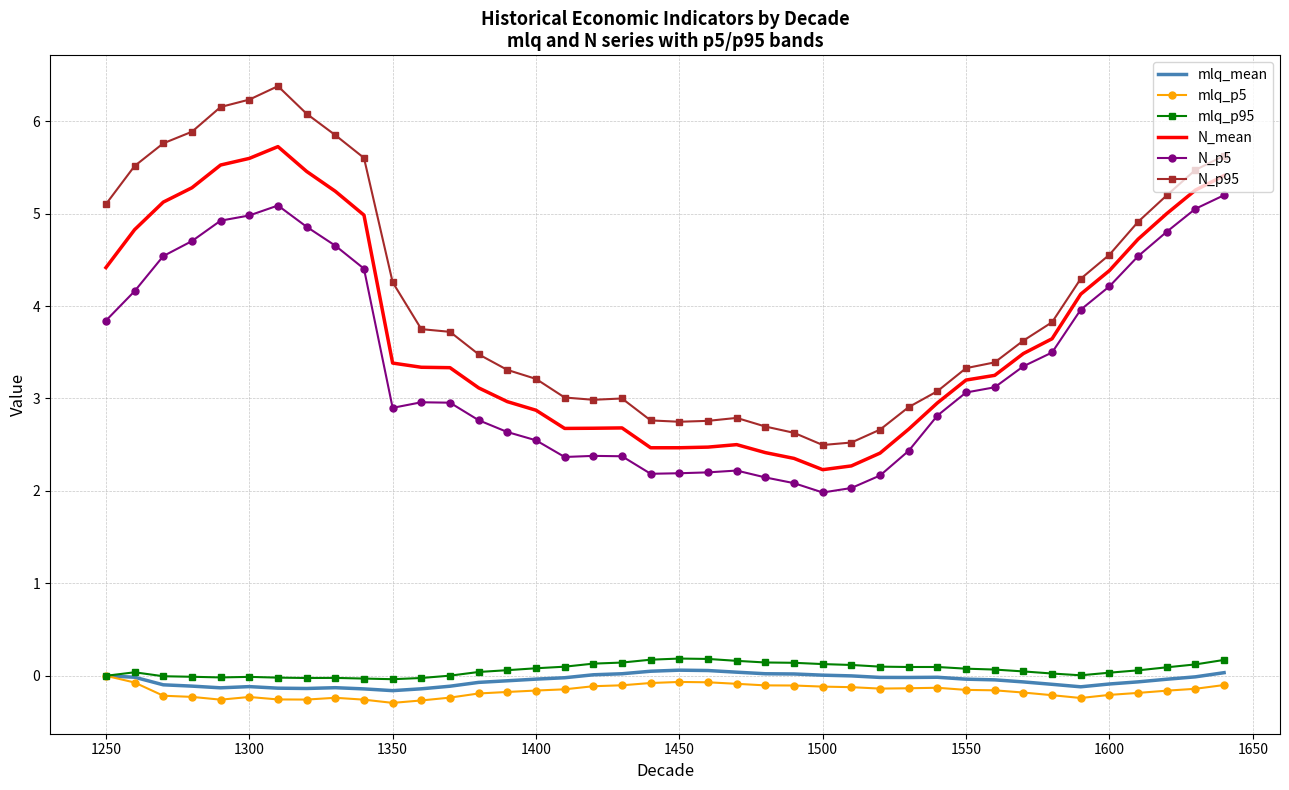

Which series has the largest range (max minus min)?

N_p95